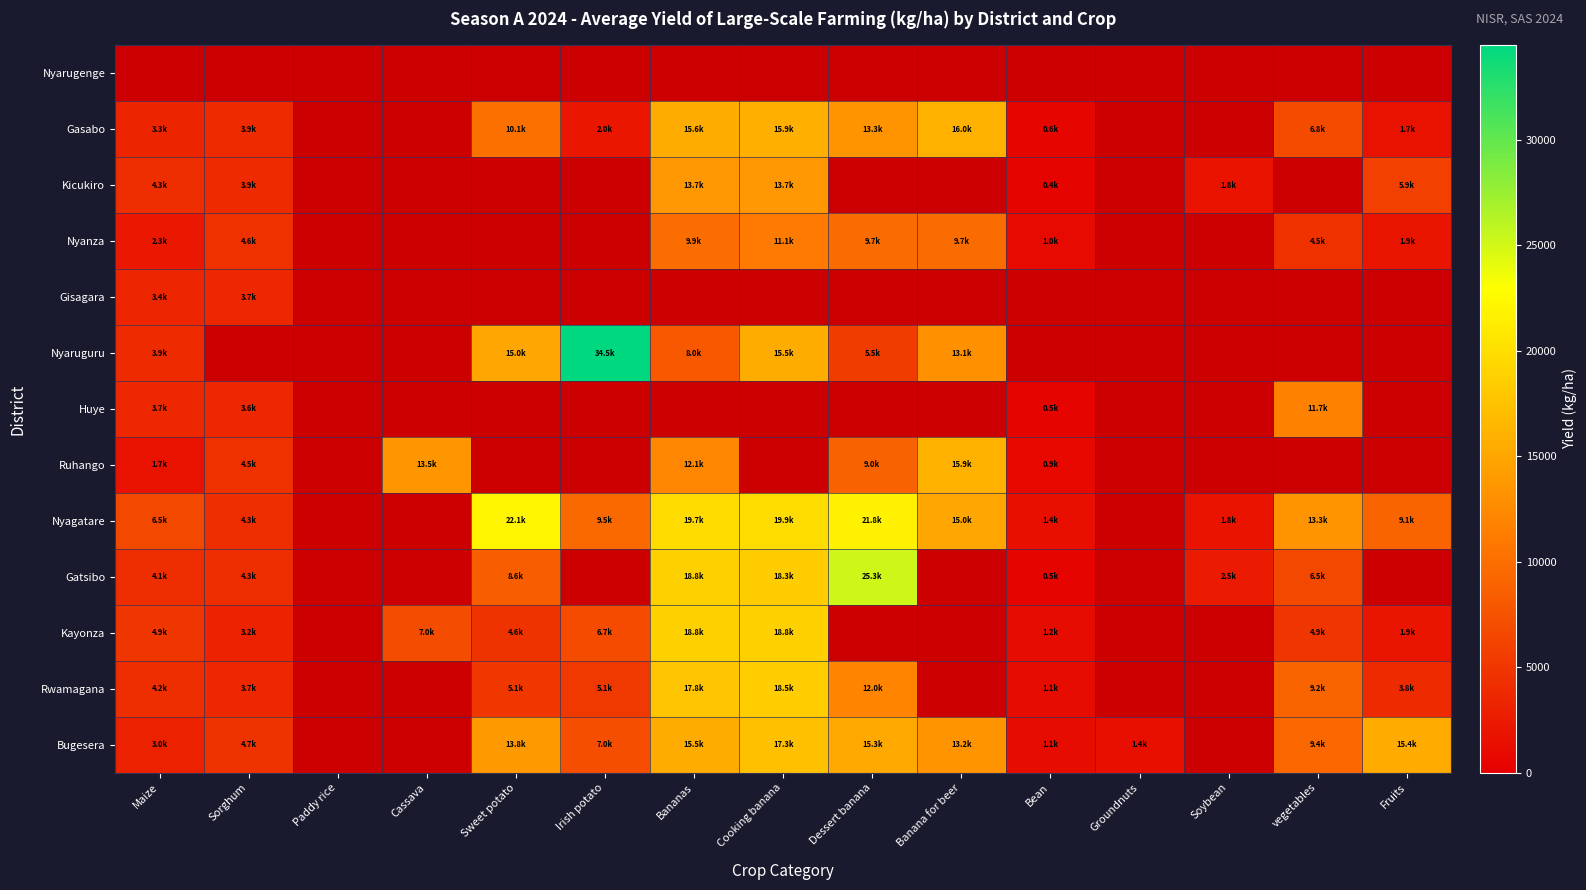

Is it true that Bugesera equals 1095.4 at Bean?

True